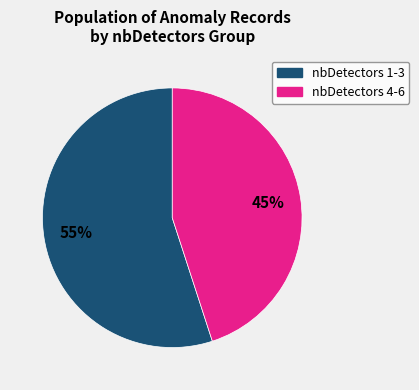

Does any single category account for the majority?

Yes